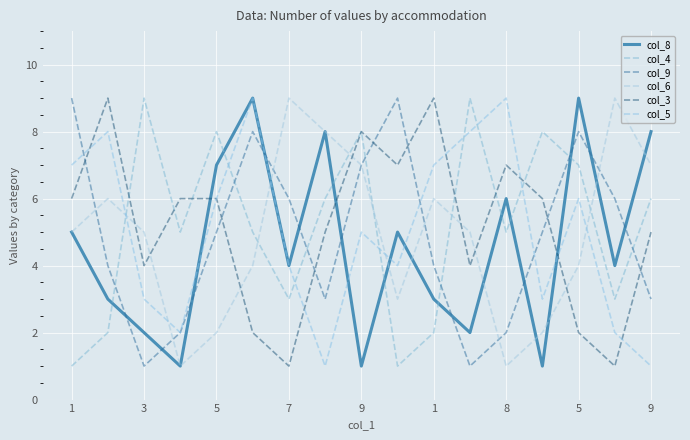

Which series has the largest total across all categories?

col_4